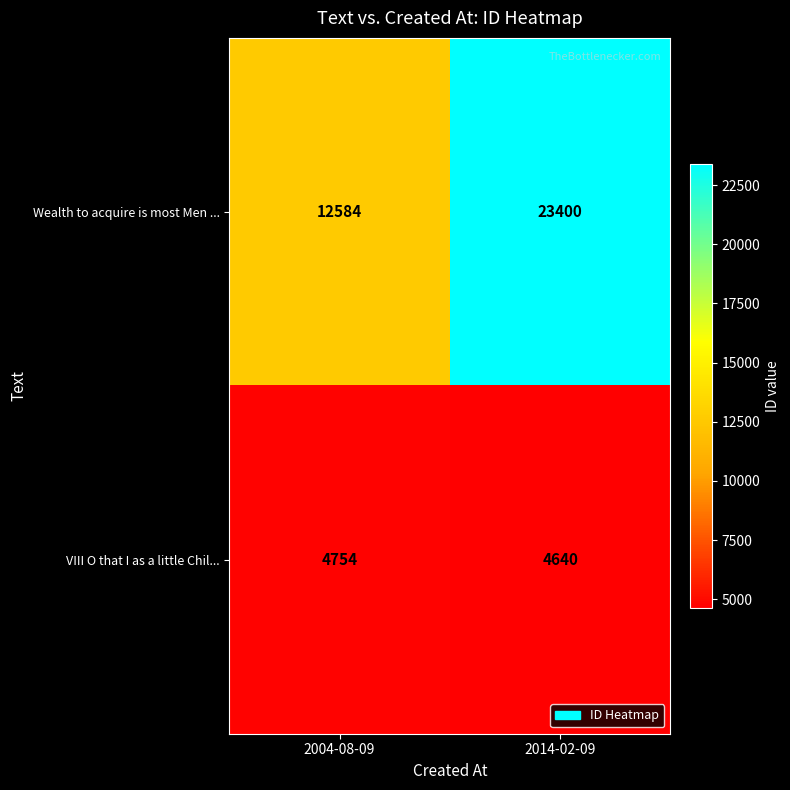

Which series changed the most between 2004-08-09 and 2014-02-09?

Wealth to acquire is most Men ...